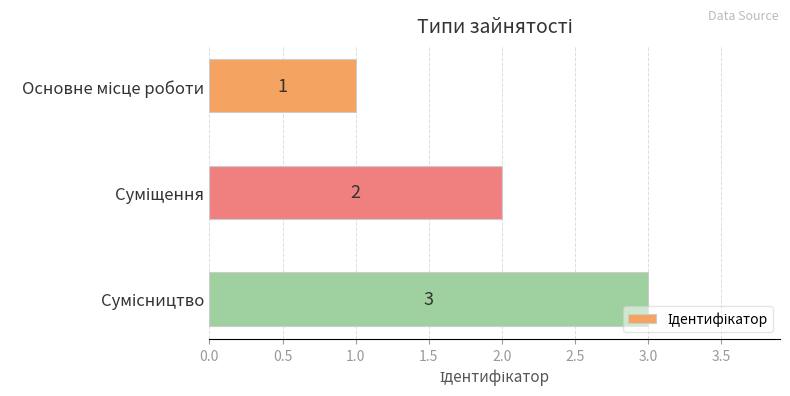

What is the value of the 2nd bar from the top?

2